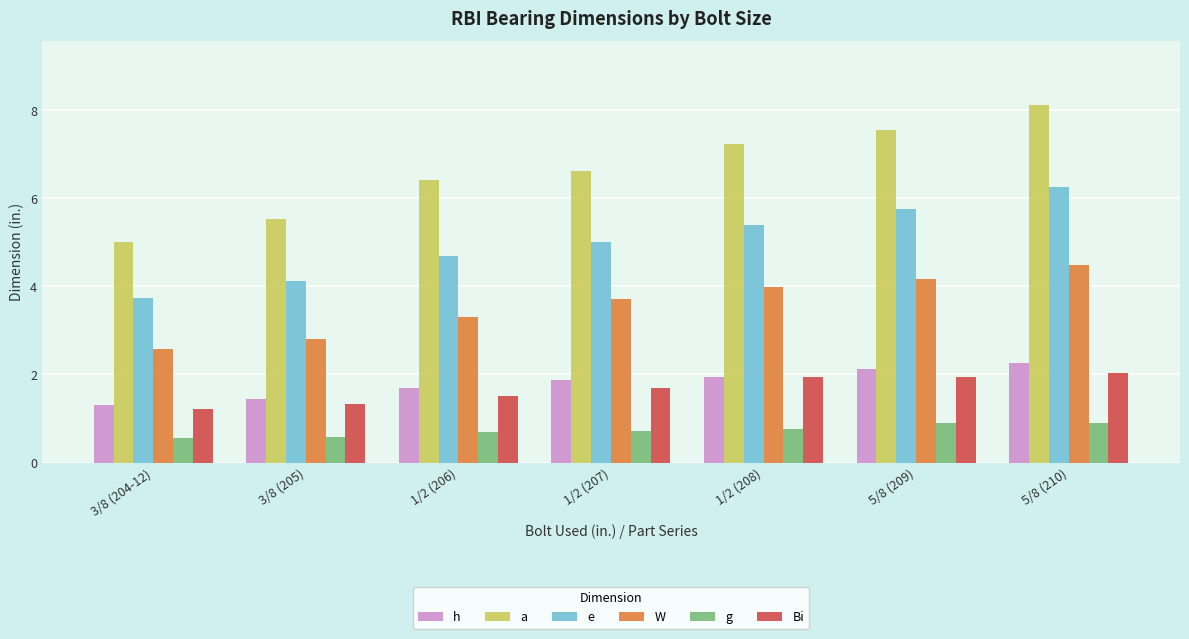

How many groups of bars are there?

7